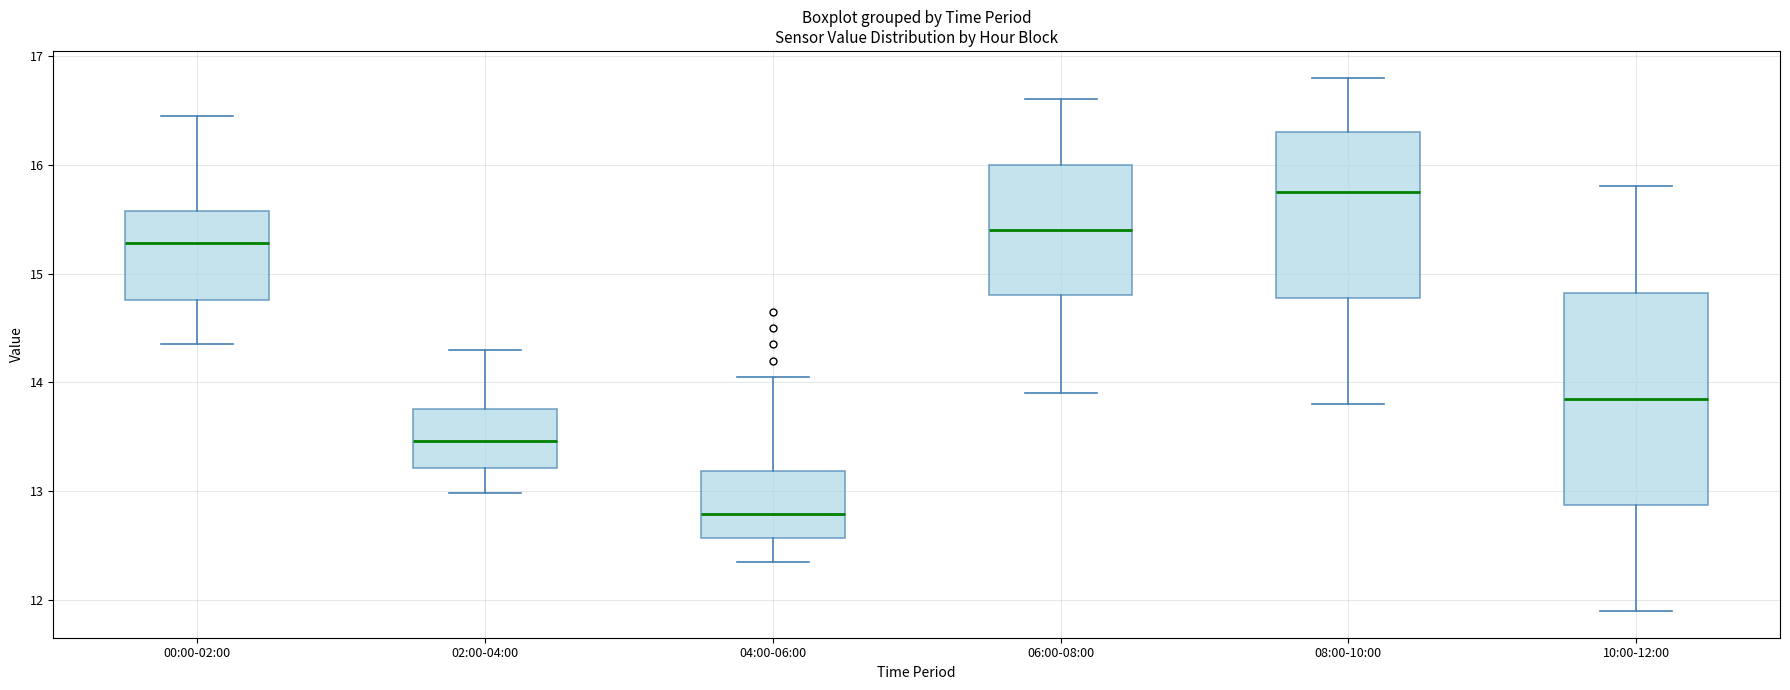

Reading left to right, transcribe this box plot: for each box, give where its median line is, the range the box spans, and where its two whiskers end, as read against the y-axis. The values are not printed on the chart, so give them approximately, as read against the axis.

00:00-02:00: median 15.3, box 14.8 to 15.6, whiskers 14.4 to 16.5
02:00-04:00: median 13.5, box 13.2 to 13.8, whiskers 13.0 to 14.3
04:00-06:00: median 12.8, box 12.6 to 13.2, whiskers 12.4 to 14.1
06:00-08:00: median 15.4, box 14.8 to 16.0, whiskers 13.9 to 16.6
08:00-10:00: median 15.8, box 14.8 to 16.3, whiskers 13.8 to 16.8
10:00-12:00: median 13.9, box 12.9 to 14.8, whiskers 11.9 to 15.8